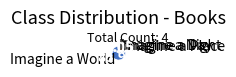

Do Imagine a Night and Imagine a World together represent more than half of the pie?

Yes